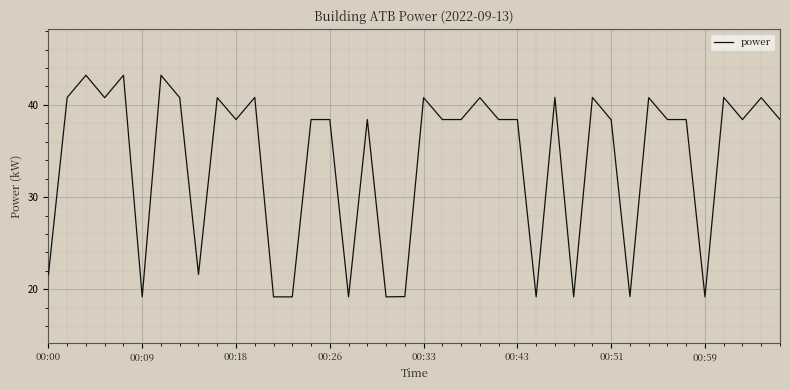

What is the minimum value shown in the chart?

19.2